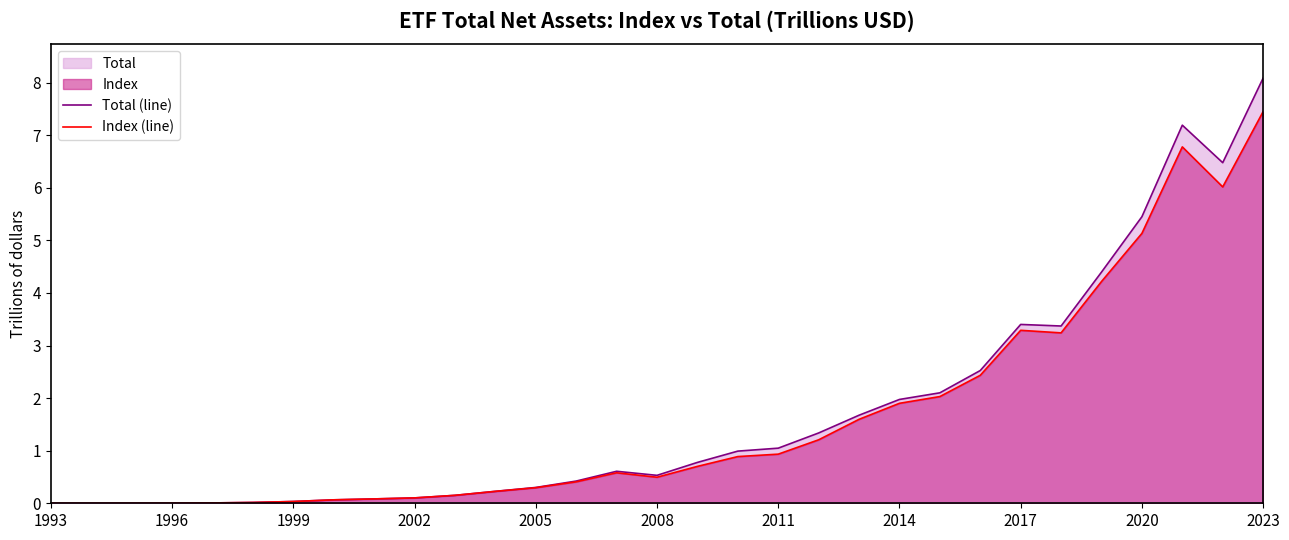

The value of Index (line) at 2014 is 0.5. True or false?

False